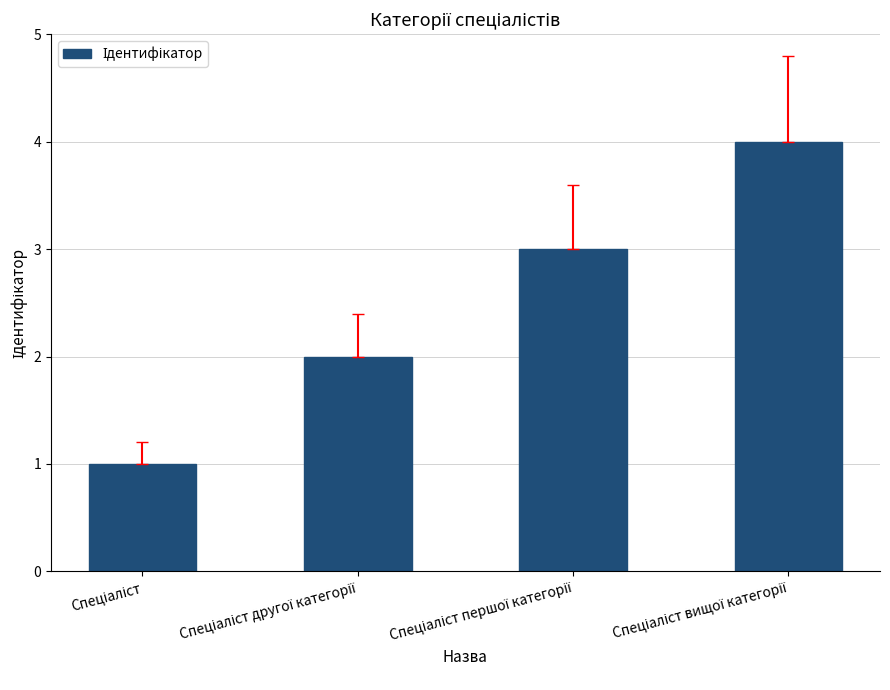

What is the sum of all values?

10